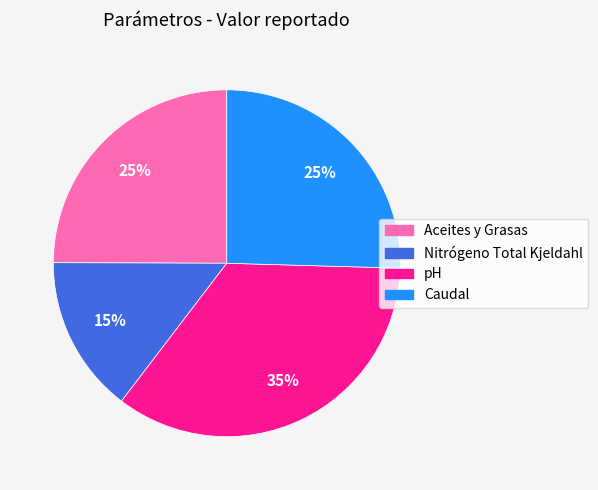

To the nearest percent, what is the average slice percentage?

25%